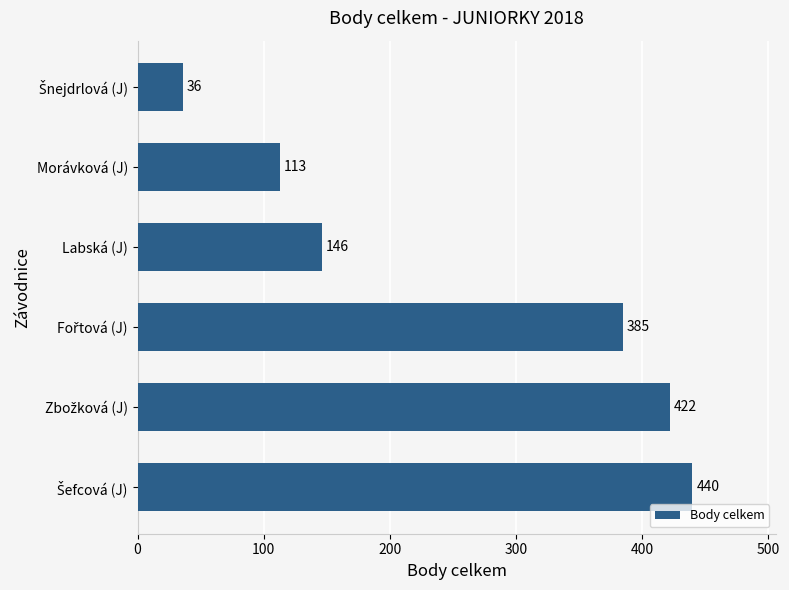

True or false: the data shows 230 at Labská (J).

False